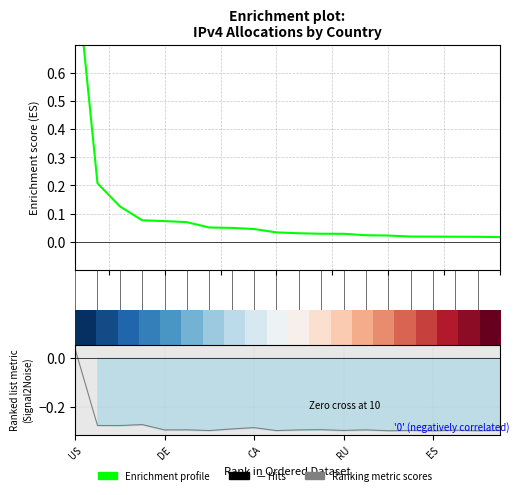

Is the value of Enrichment profile at 18 greater than the value of Ranking metric scores at 7.5?

Yes